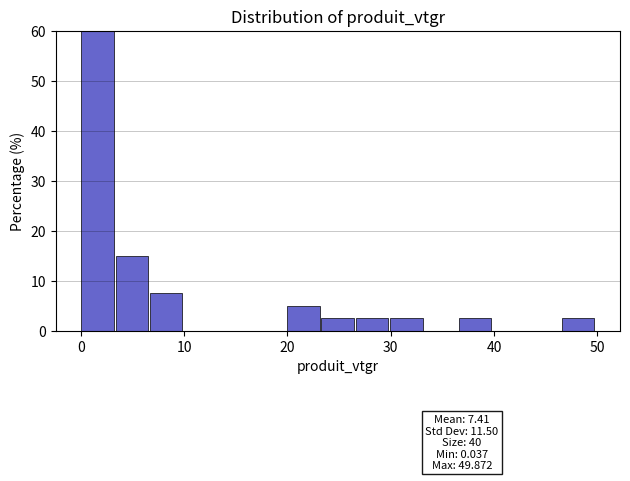

Around what value on the x-axis is the tallest bar? Give the approximate position of its centre, as read against the axis.

2